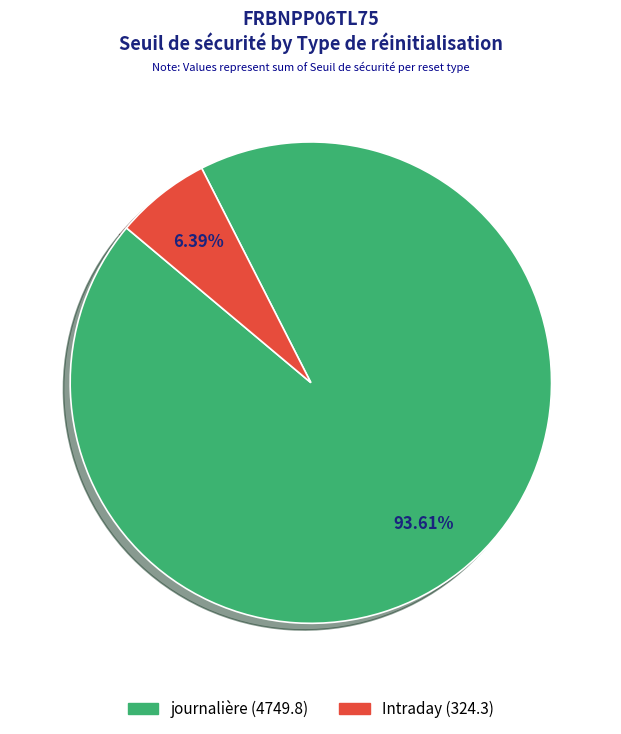

Is there a majority slice in this chart?

Yes